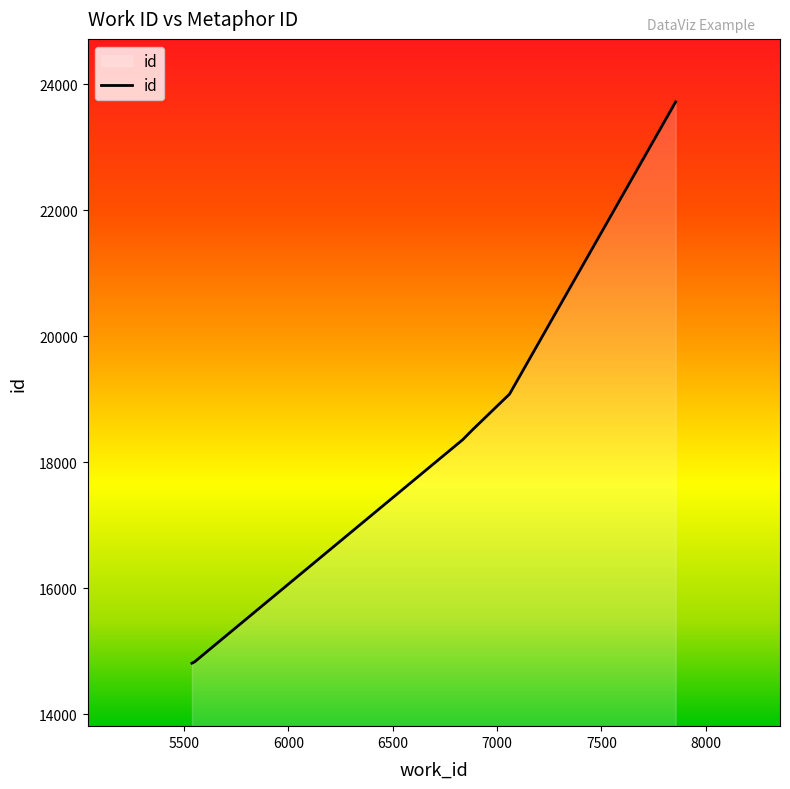

True or false: there are more than 2 points higher than both neighbors.

False